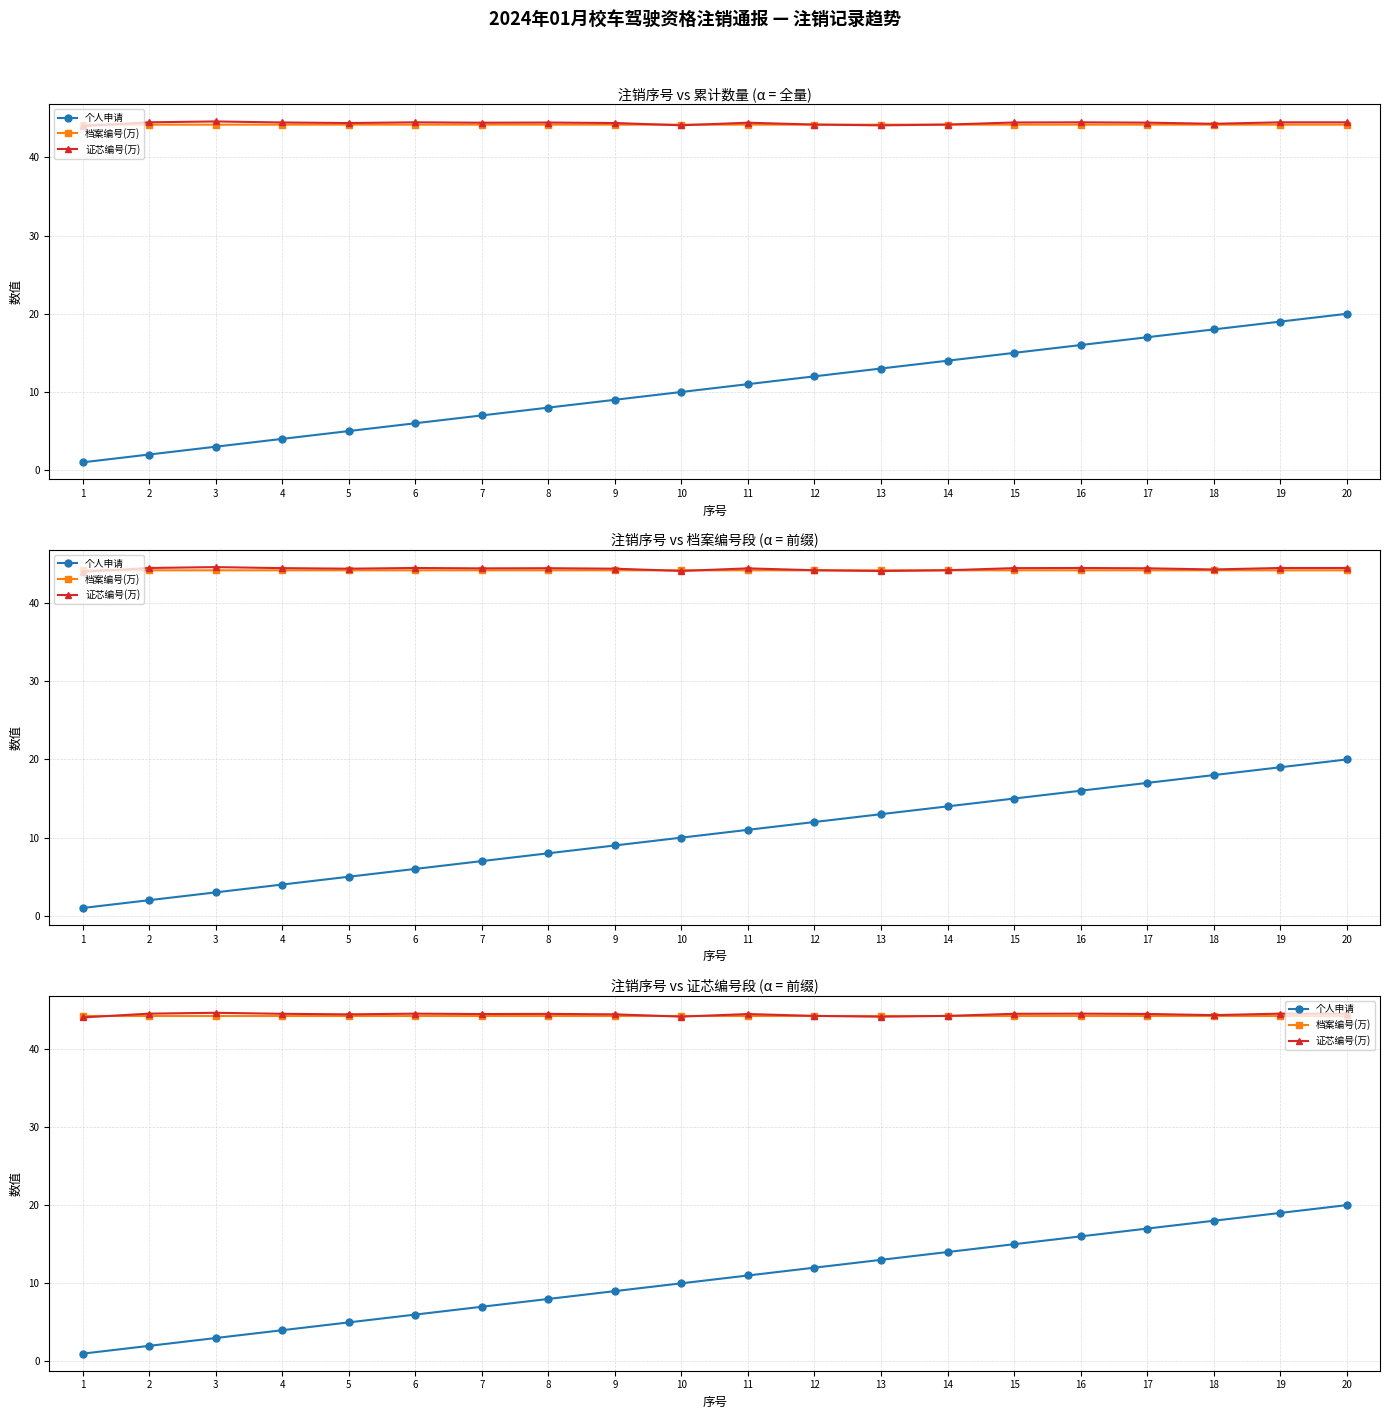

At which category does 档案编号(万) reach its first local peak?

8